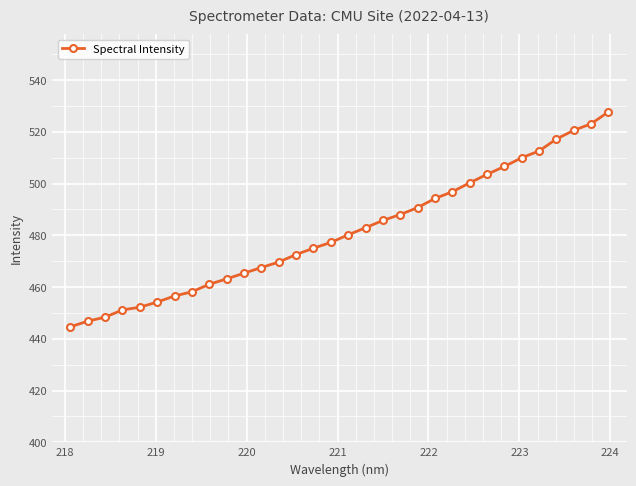

What is the value of the 21st point from the left?

490.7